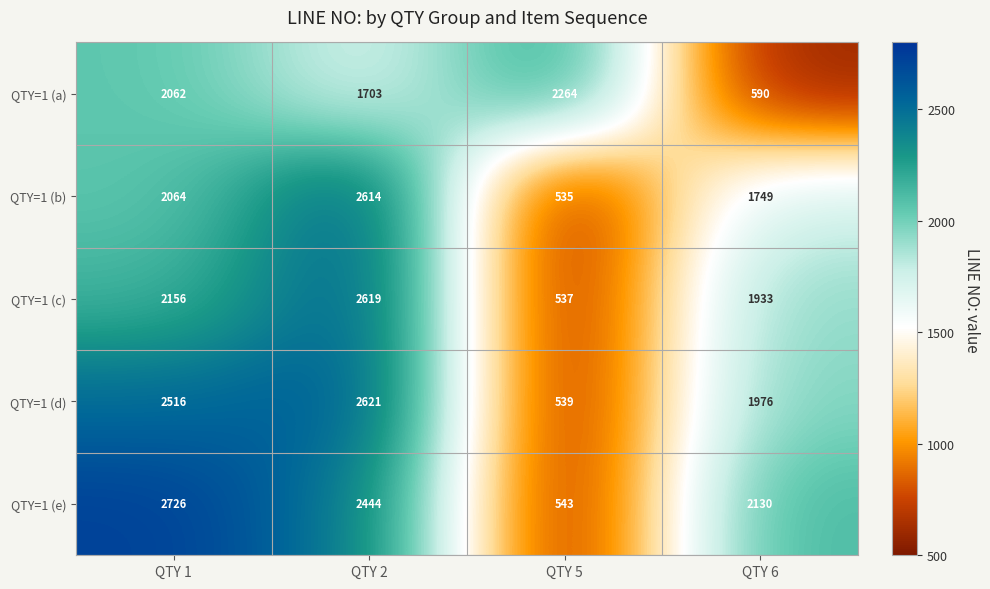

What is the difference between the highest and lowest values at QTY 6?

1540